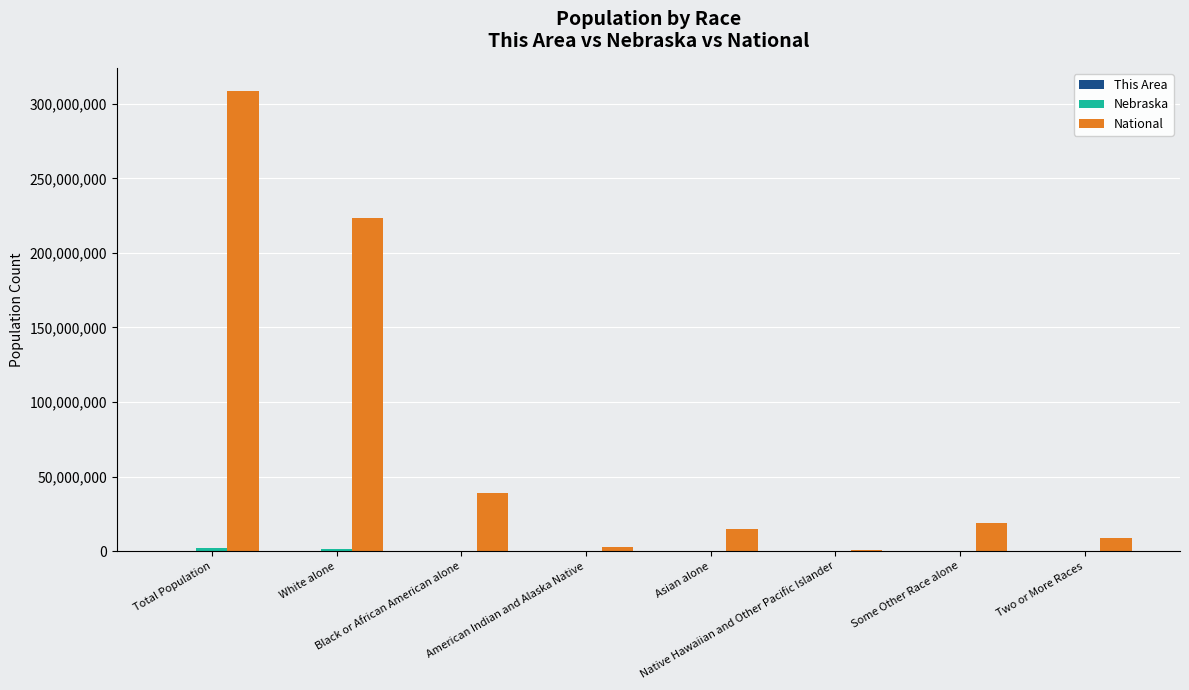

Between Black or African American alone and American Indian and Alaska Native, which series saw the biggest shift?

National